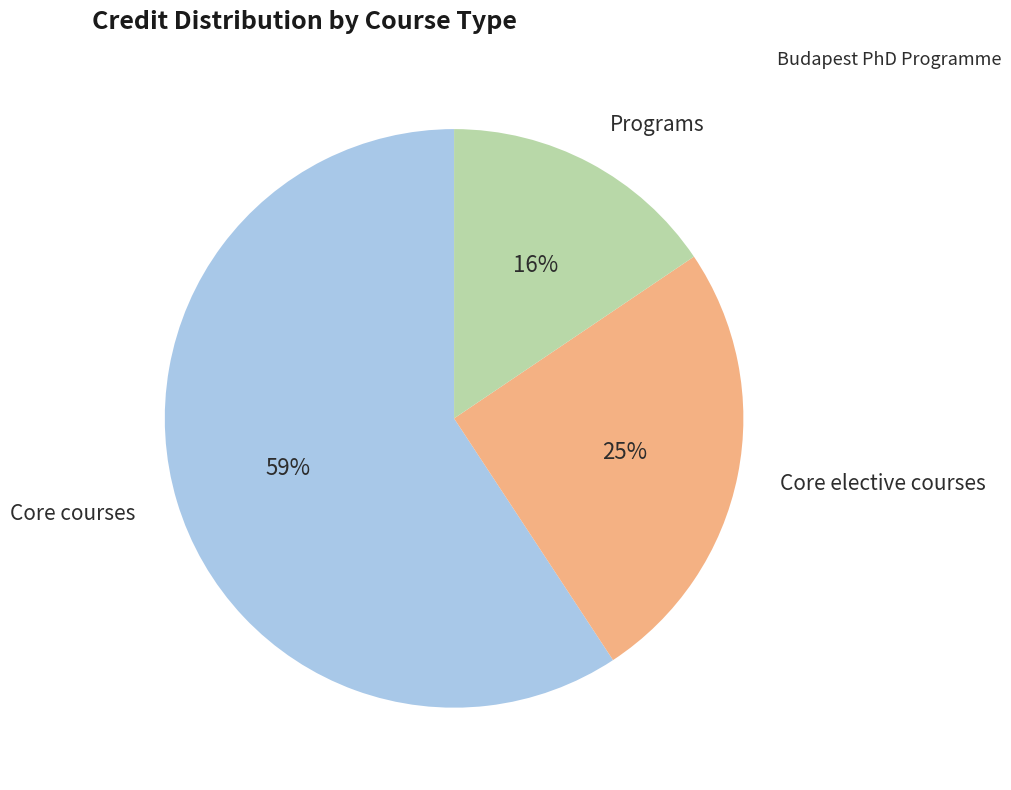

To the nearest percent, what is the average slice percentage?

33%